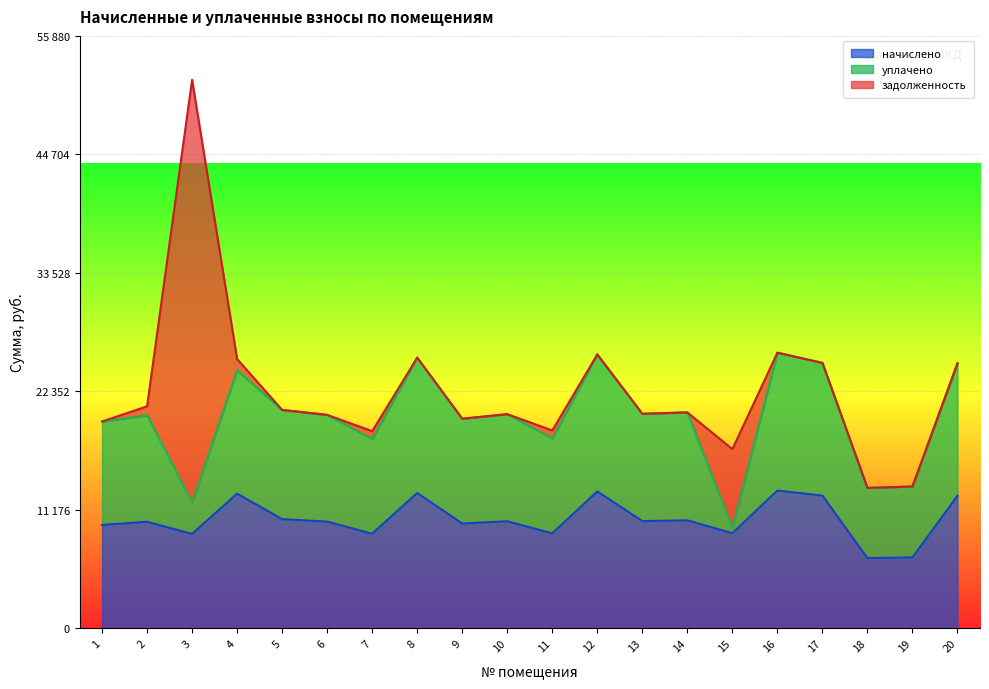

What is the total value across all series at 16?

25999.2